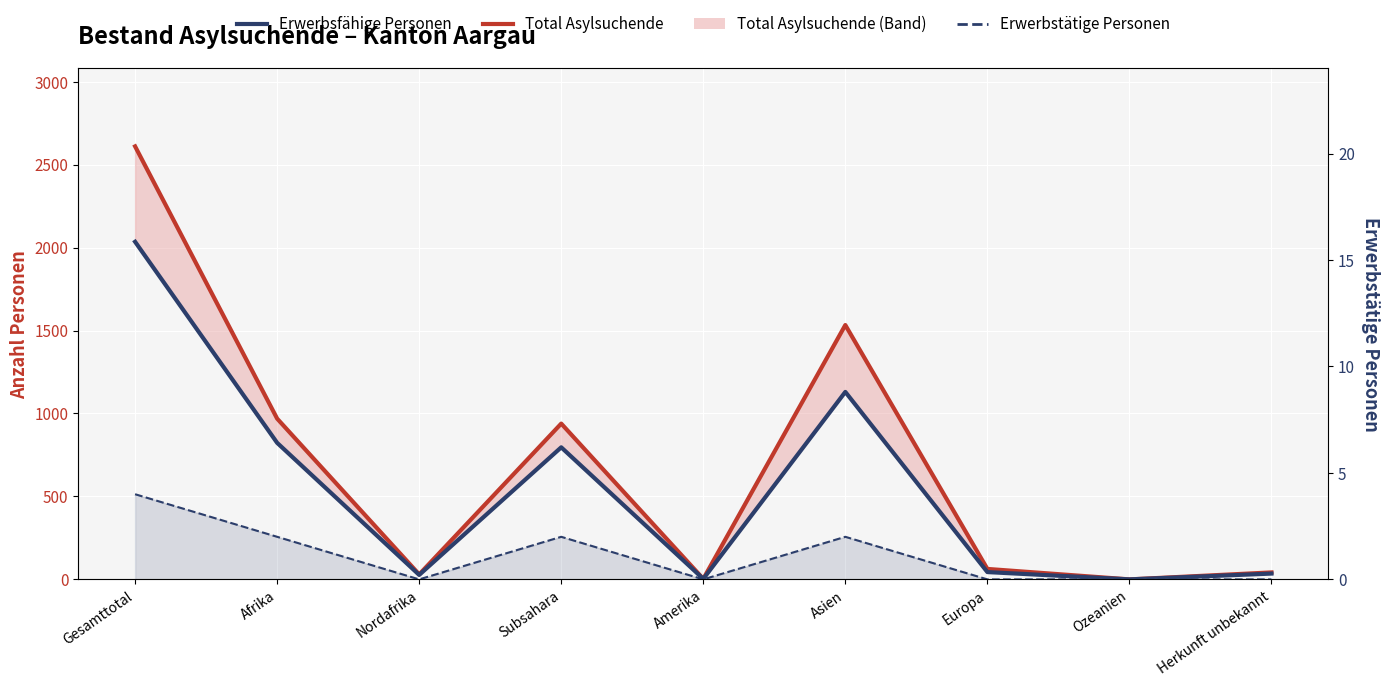

At how many categories does at least one series exceed 1885?

1